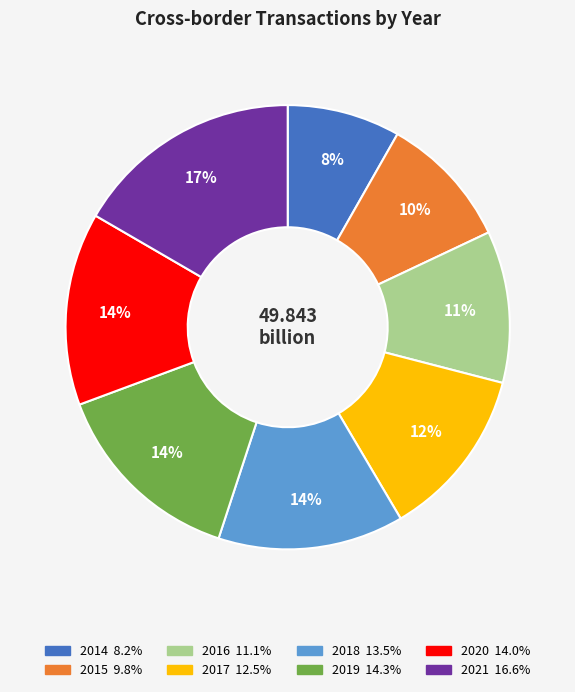

Which has a higher value, 2017 or 2014?

2017